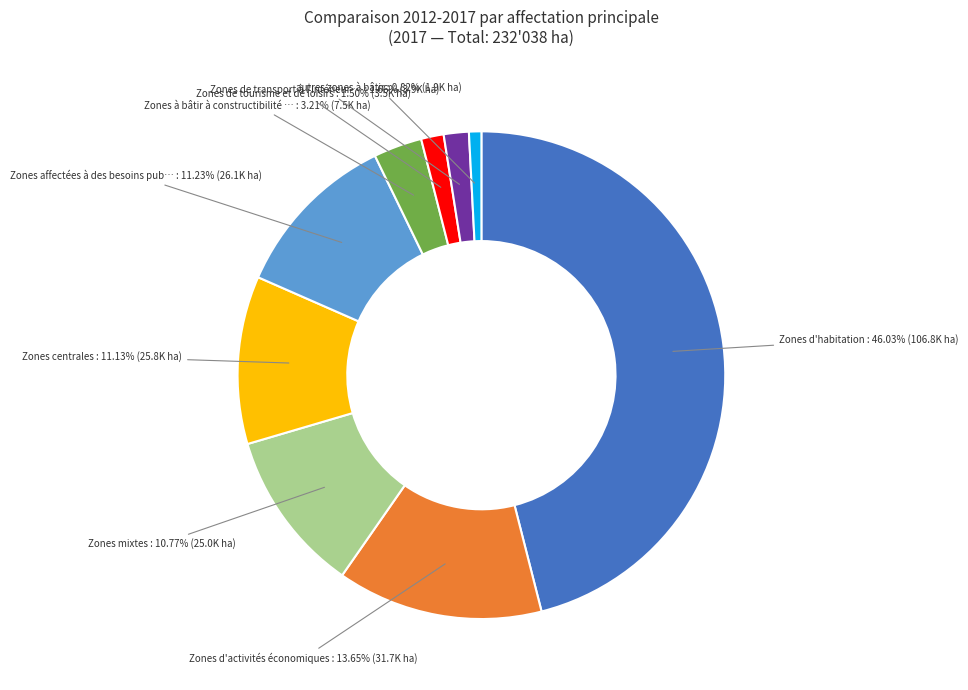

Is there a majority slice in this chart?

No